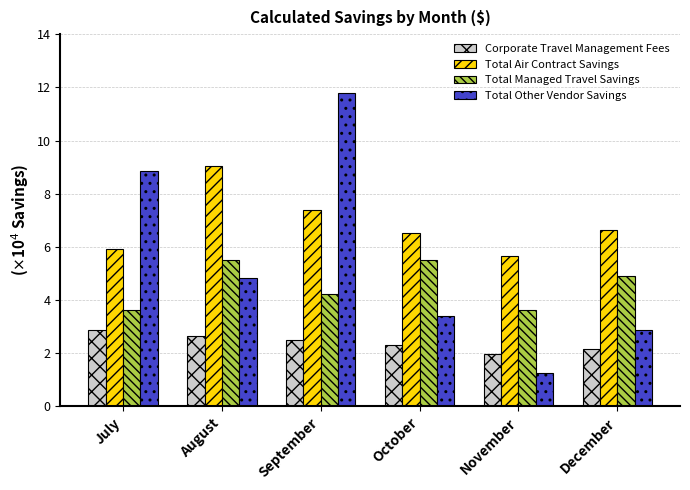

Is the value of Total Managed Travel Savings at November greater than the value of Corporate Travel Management Fees at August?

Yes